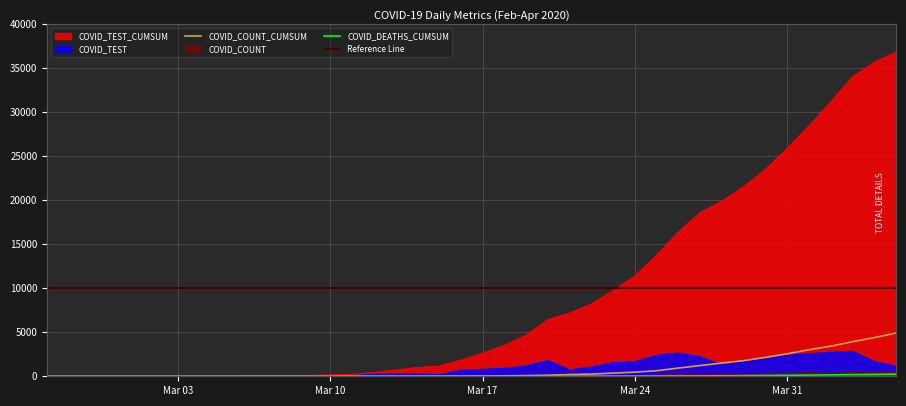

What is the highest value of the COVID_TEST series?

2831